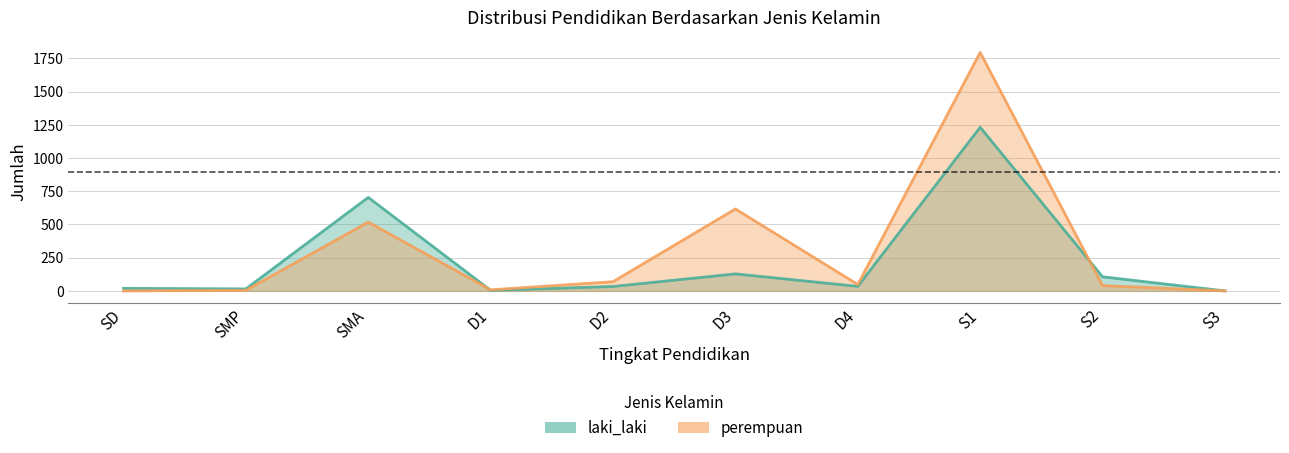

True or false: laki_laki has more than 1 points higher than both neighbors.

True